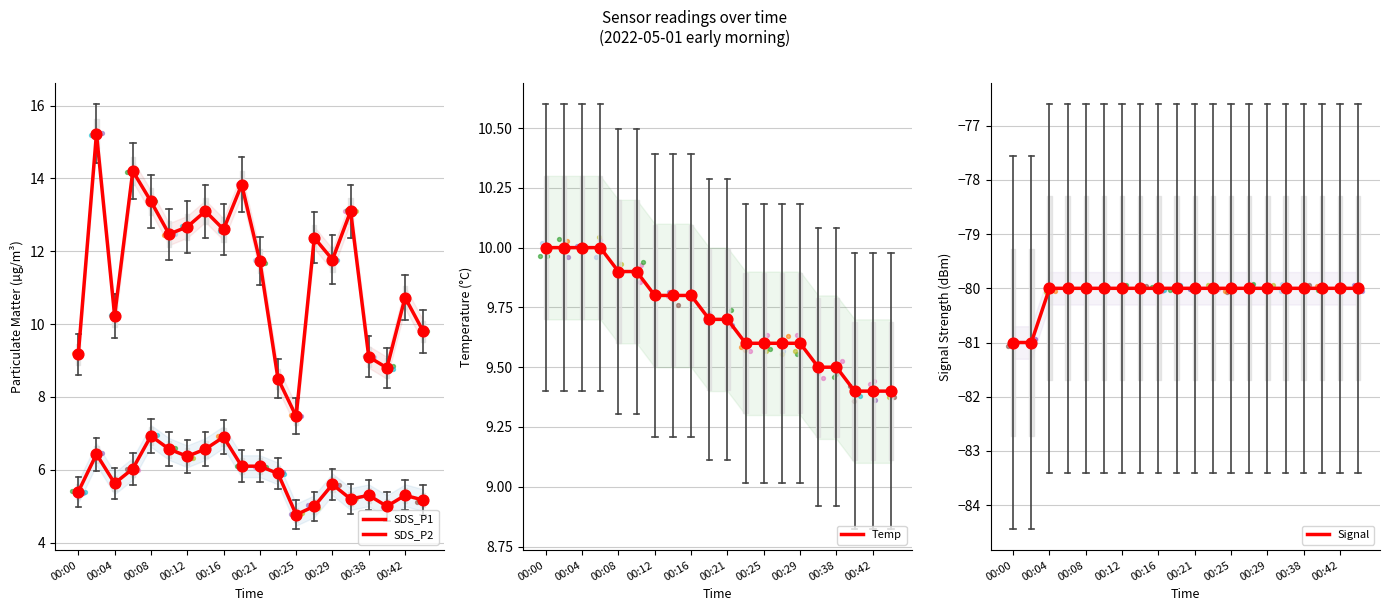

What are all the series names shown in the legend?

SDS_P1, SDS_P2, Temp, Signal